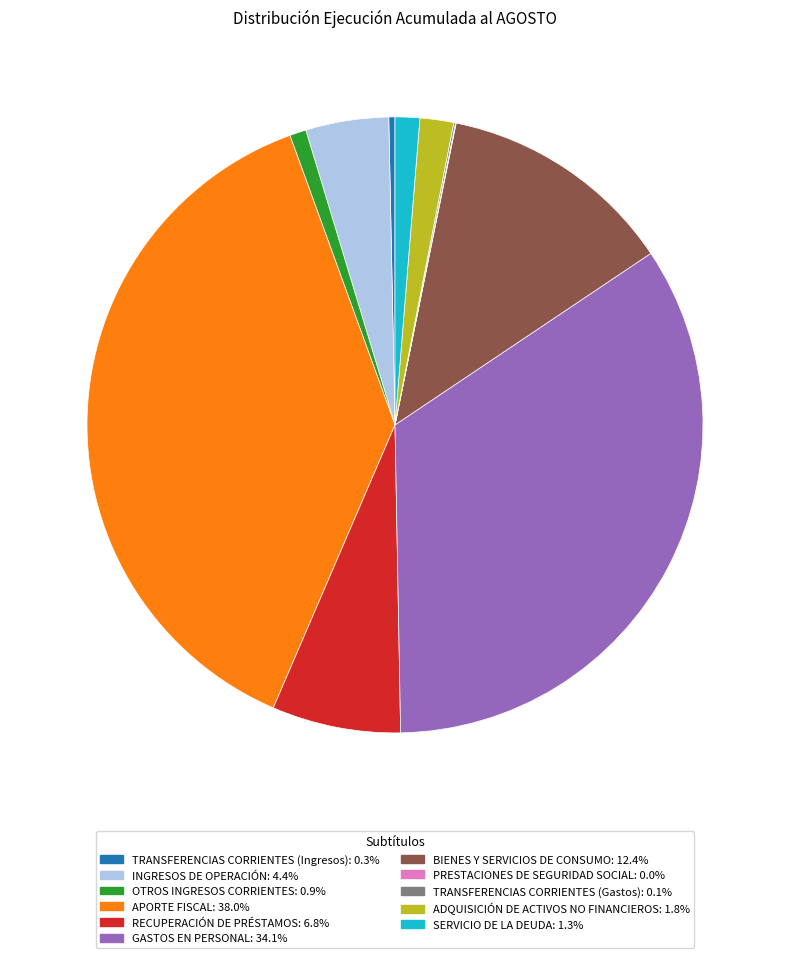

Which has a higher value, RECUPERACIÓN DE PRÉSTAMOS or BIENES Y SERVICIOS DE CONSUMO?

BIENES Y SERVICIOS DE CONSUMO